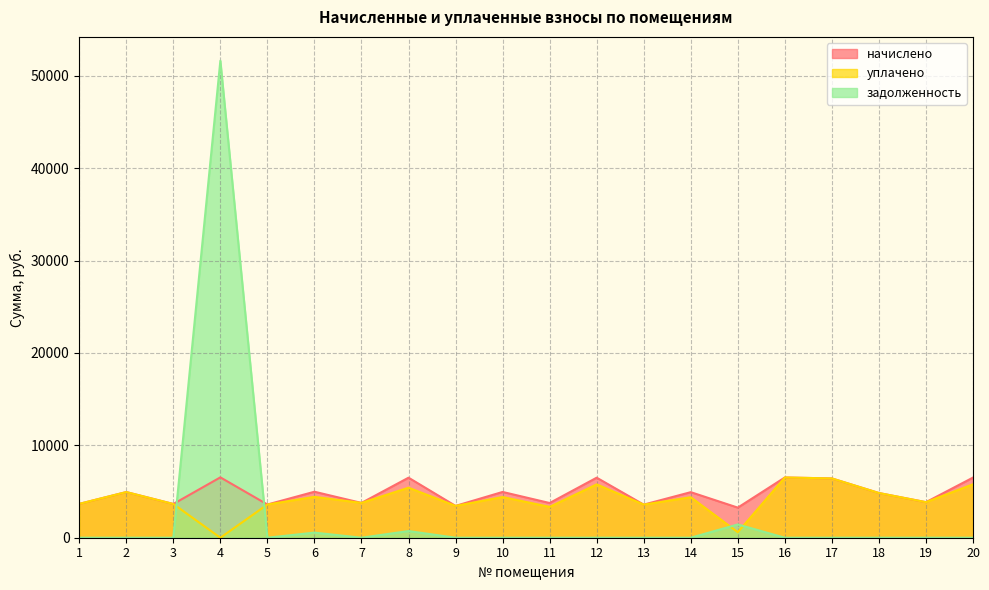

At how many categories does at least one series exceed 48305?

1